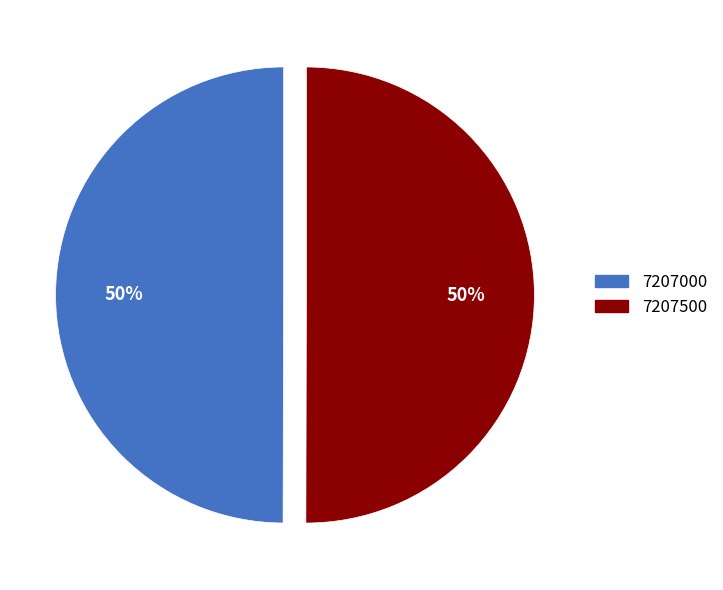

True or false: 7207500 accounts for 43% of the total.

False